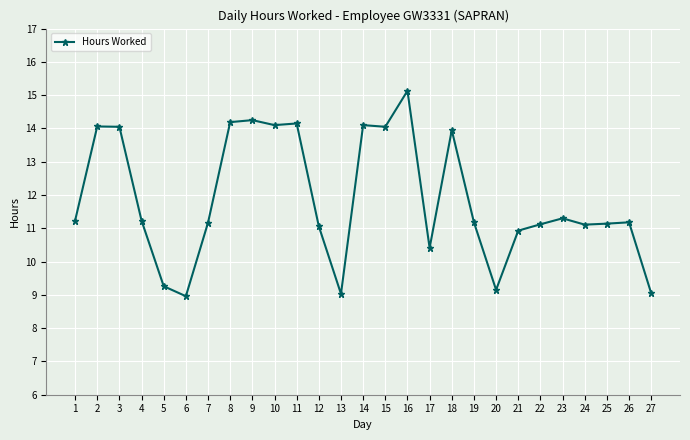

What is the maximum value shown in the chart?

15.1